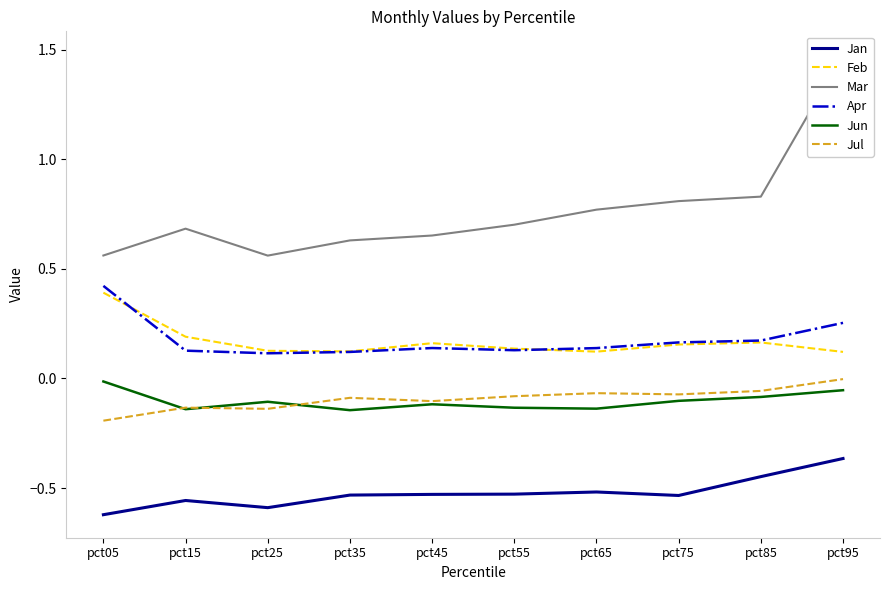

Which series has the largest total across all categories?

Mar